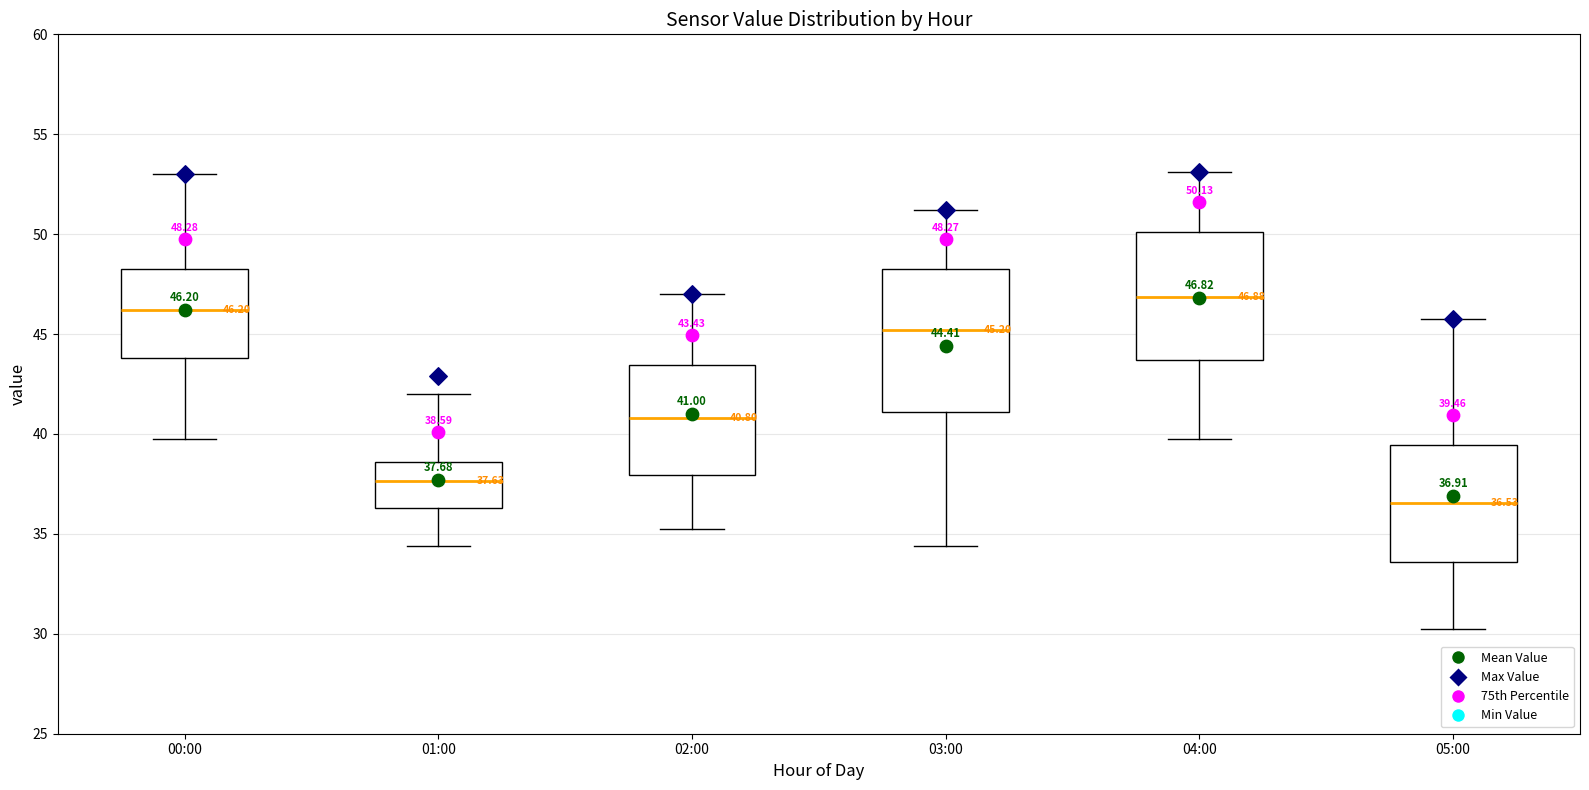

Which box's median line is the lowest?

05:00